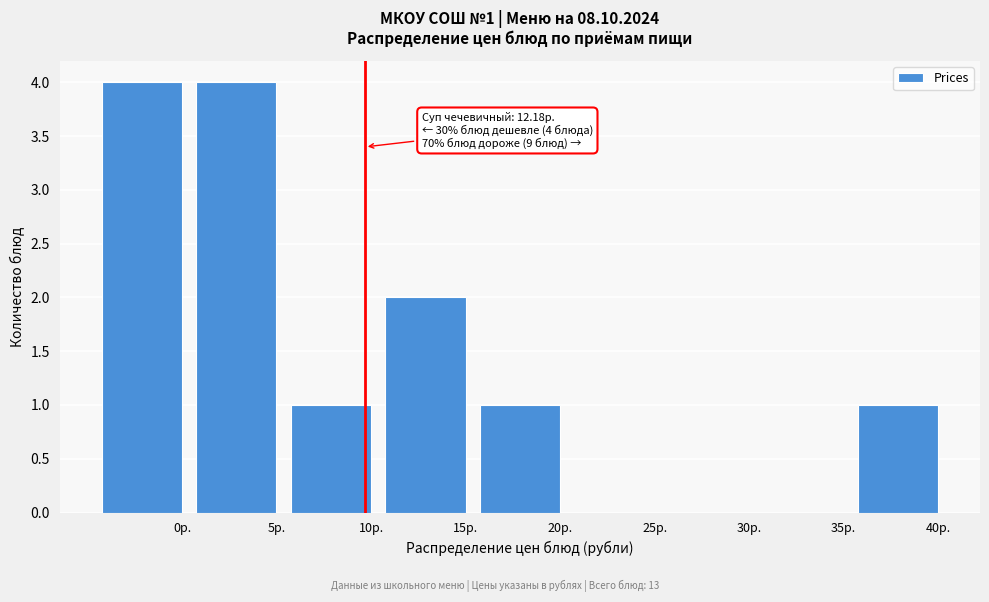

Reading left to right, transcribe all the data shown in this chart.

0р.=4	5р.=4	10р.=1	15р.=2	20р.=1	25р.=0	30р.=0	35р.=0	40р.=1